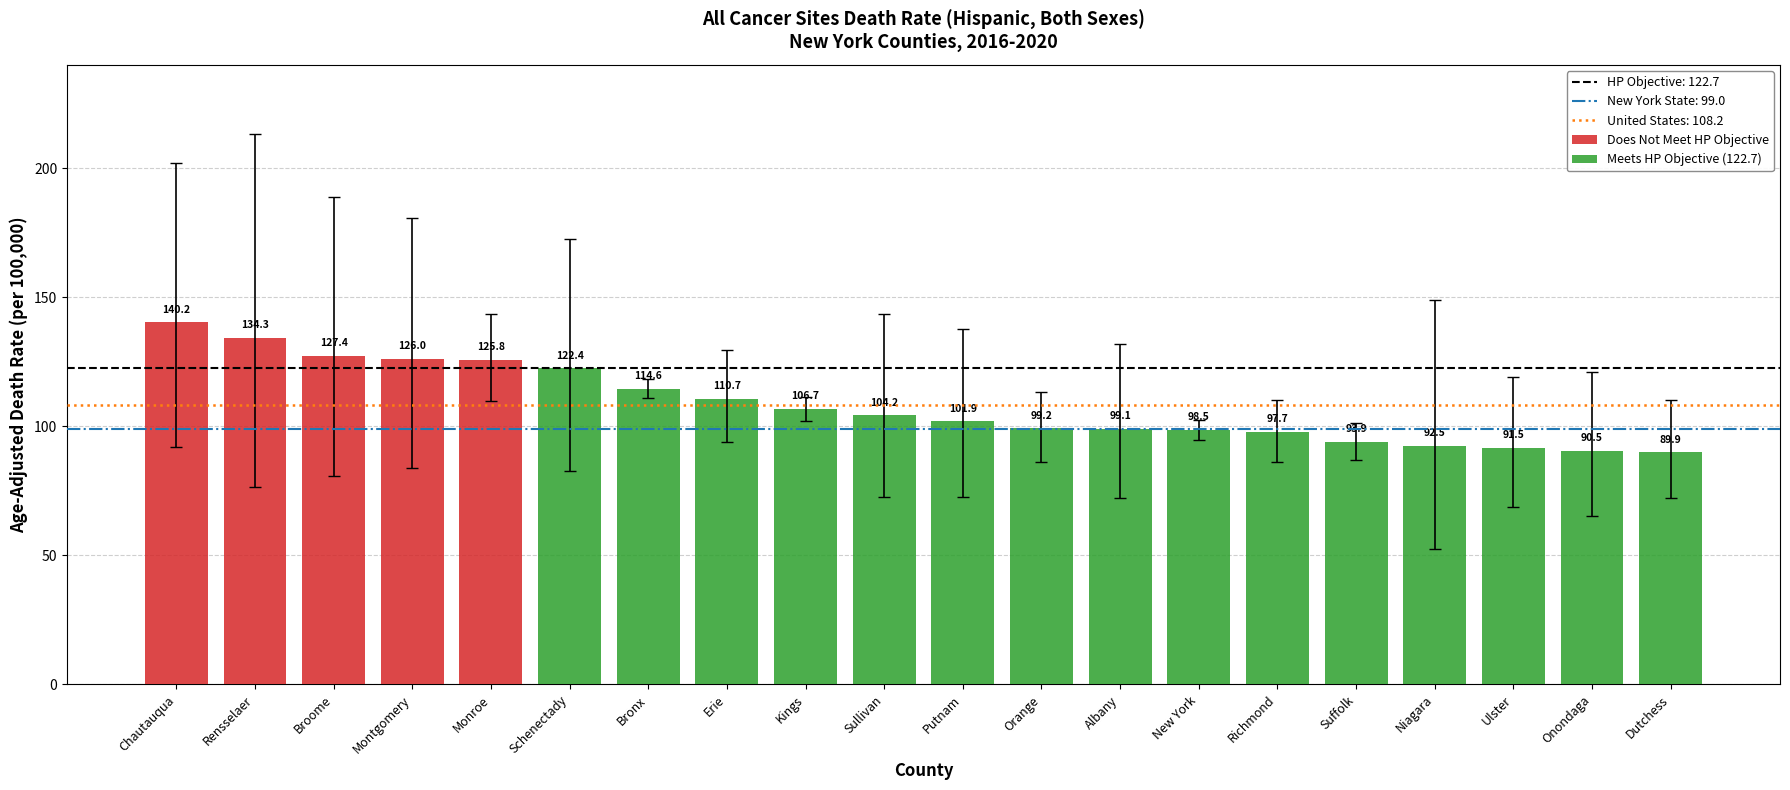

What is the maximum value for Lower CI?

111.0